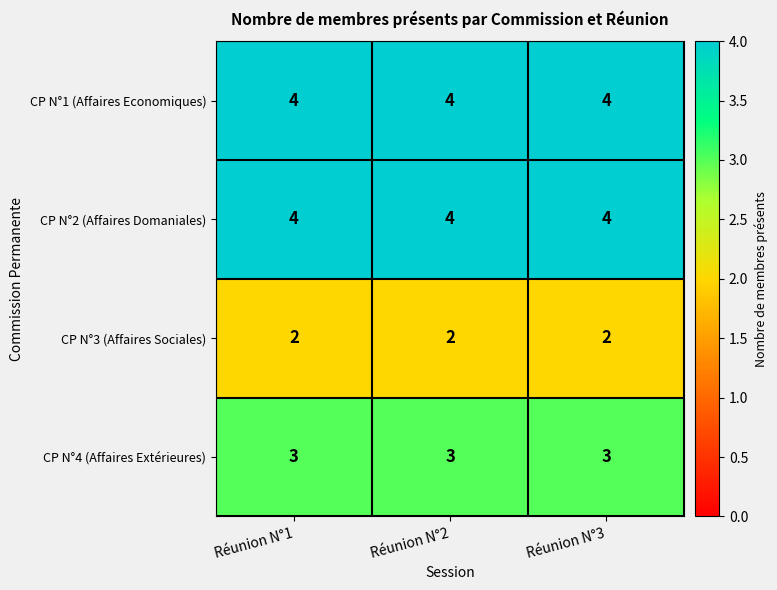

What value does the CP N°1 (Affaires Economiques) series have at Réunion N°1?

4